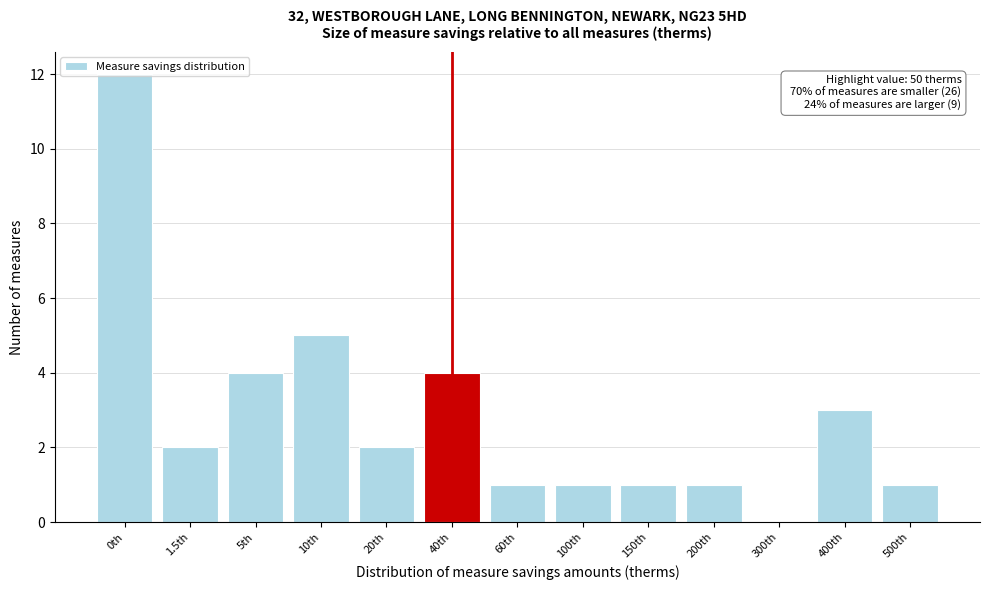

Where is the data nearest to the value 6?

10th